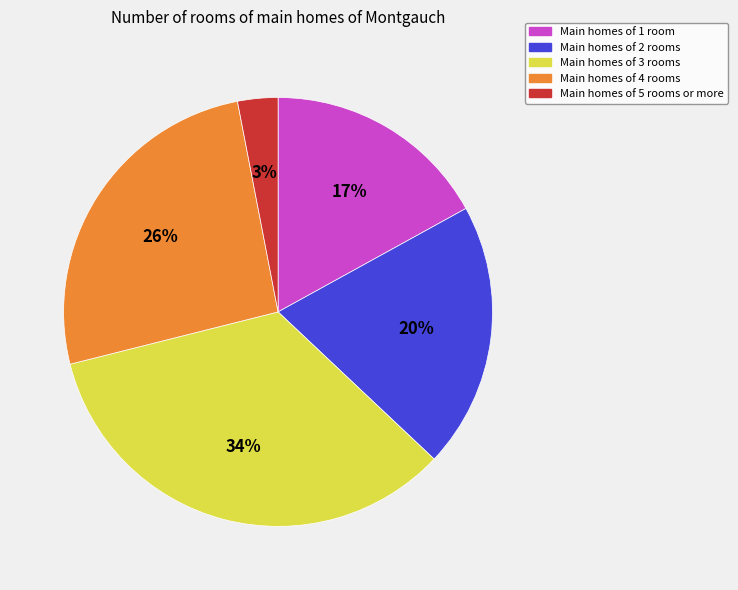

Is there any slice that represents more than half of the pie?

No